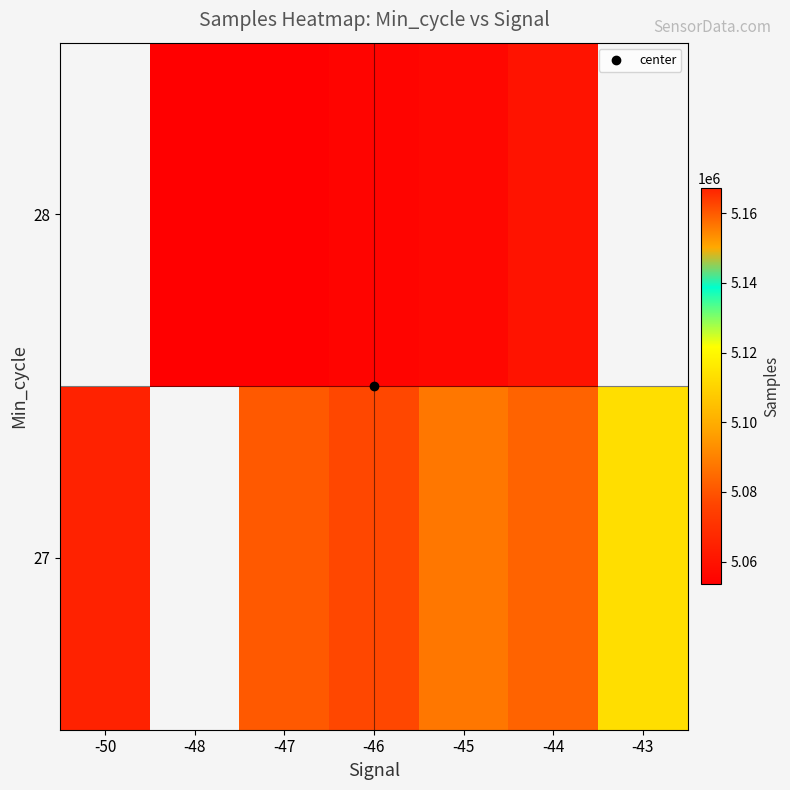

At which label does 28 reach its minimum?

-50